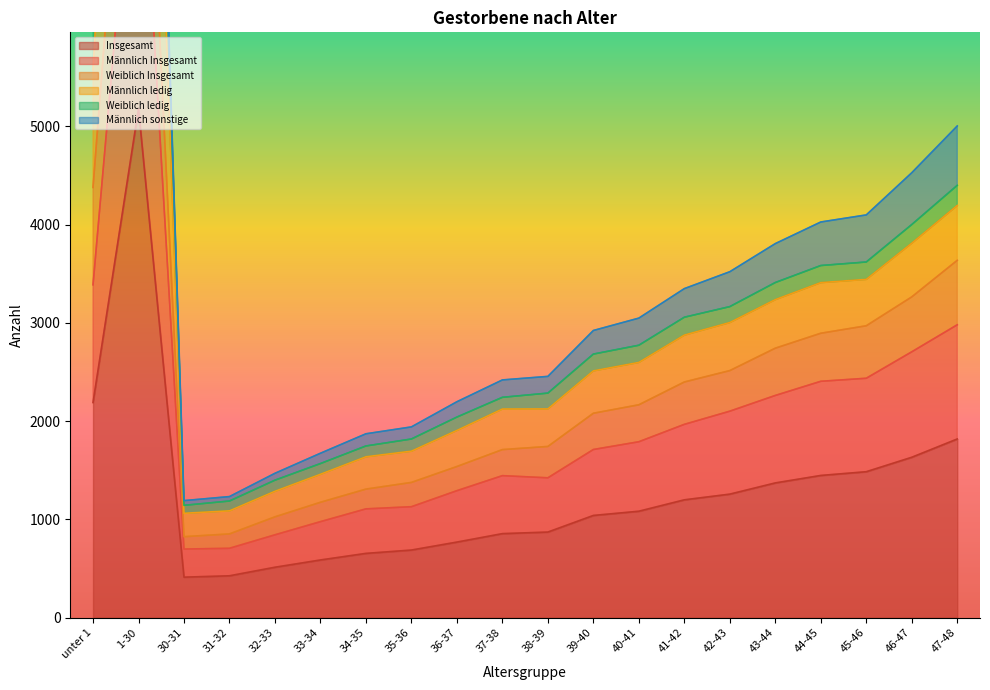

Where is the first local maximum for Männlich Insgesamt?

1-30